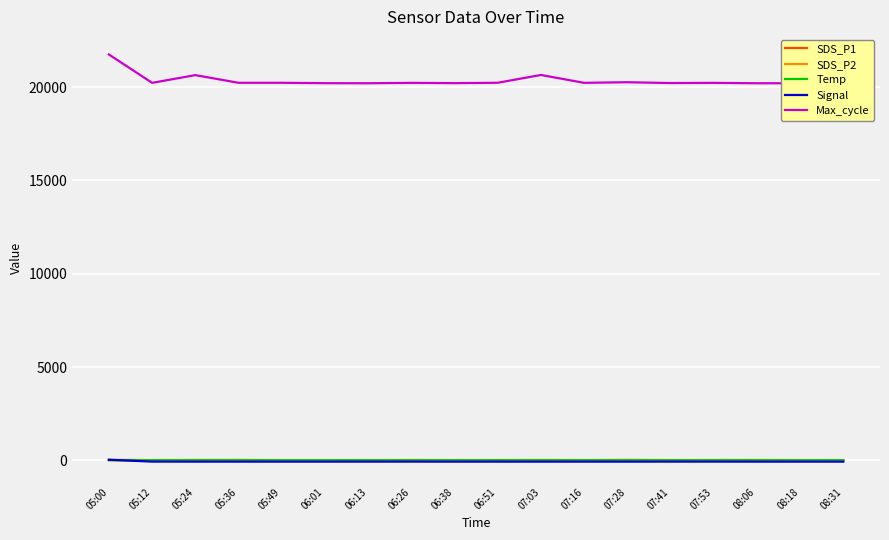

Is the value of Max_cycle at 05:36 greater than the value of Temp at 05:36?

Yes